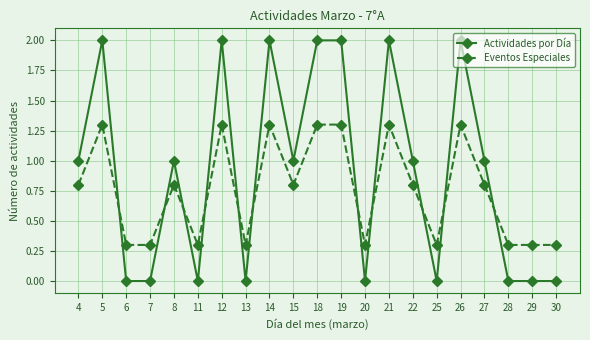

Rank the series by their average value, from highest to lowest.

Actividades por Día, Eventos Especiales